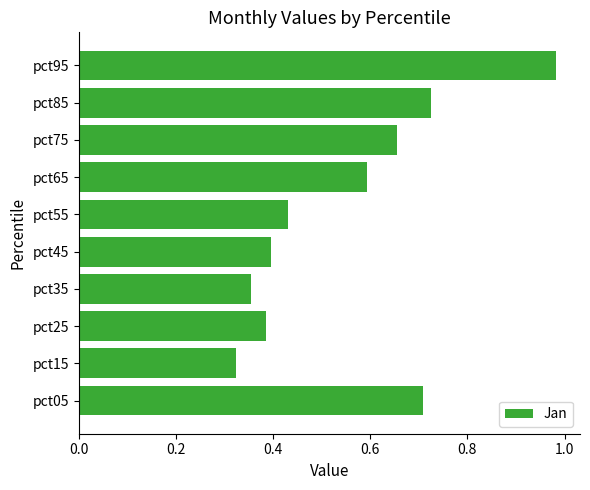

The value at pct55 is 0.4. True or false?

True